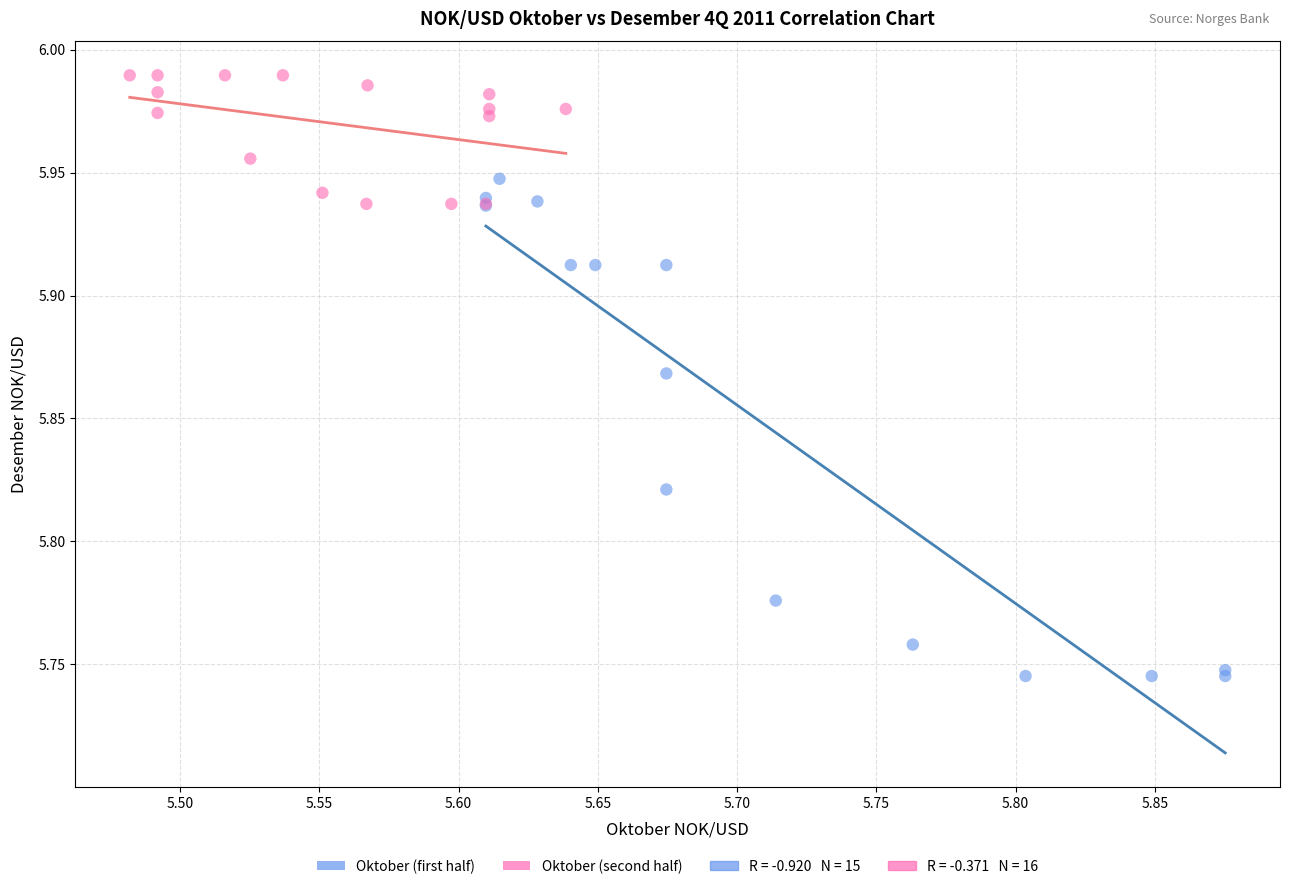

Which series reaches the minimum Y coordinate?

Oktober (first half)